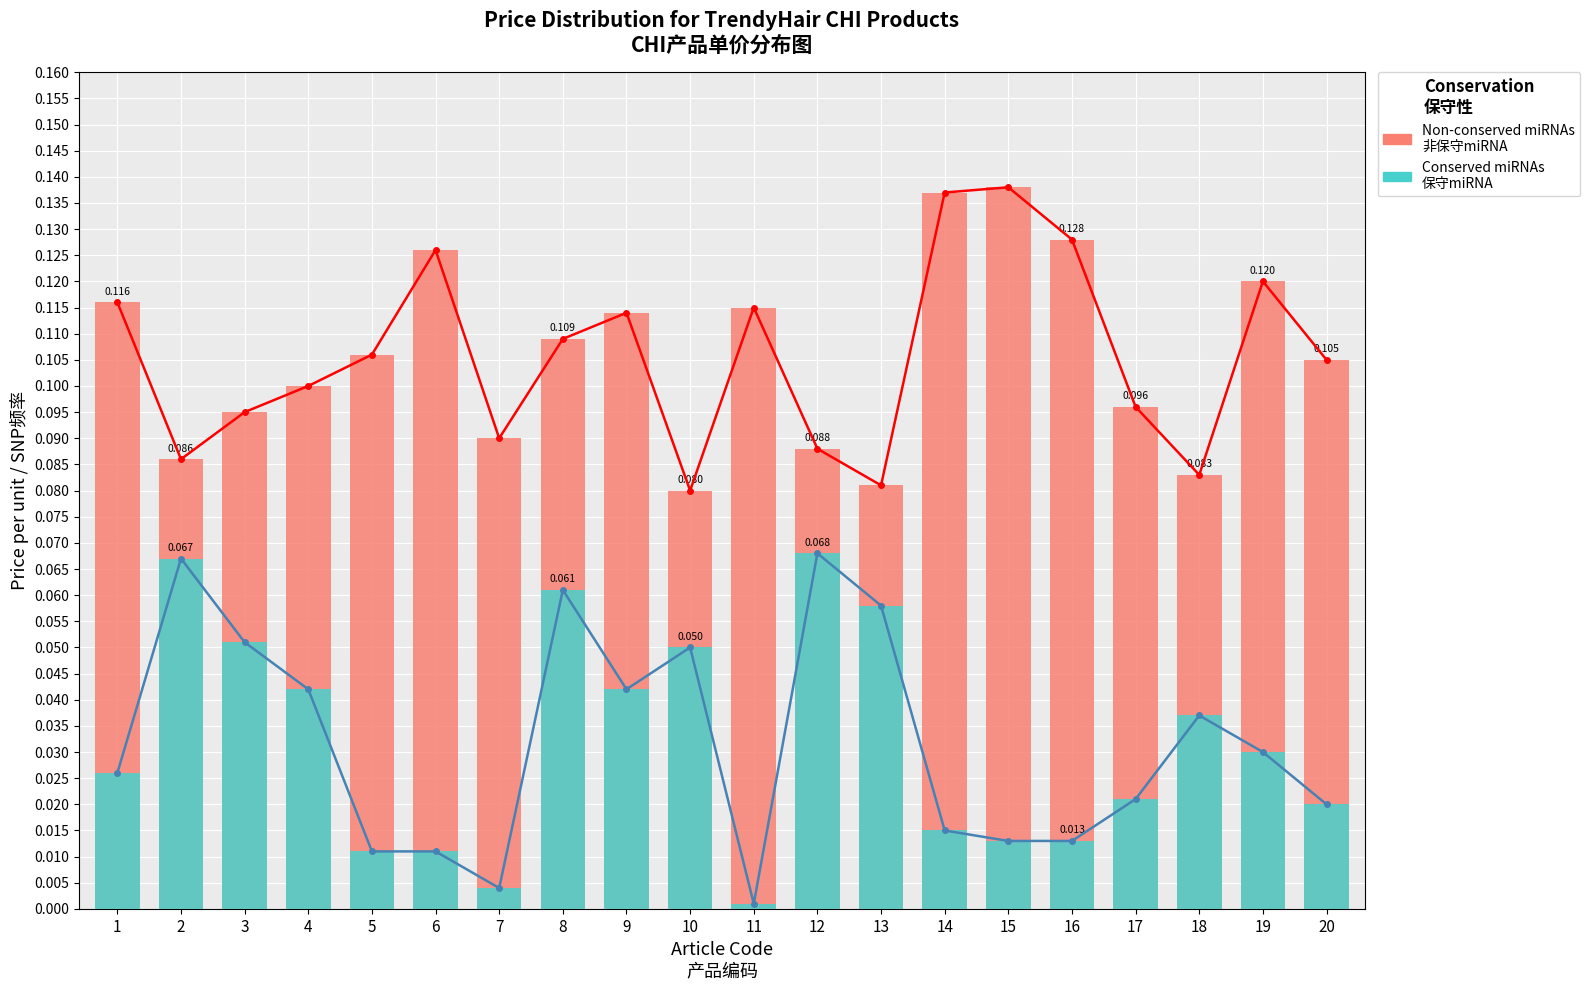

What is the highest value of the Conserved miRNAs
保守miRNA series?

0.1